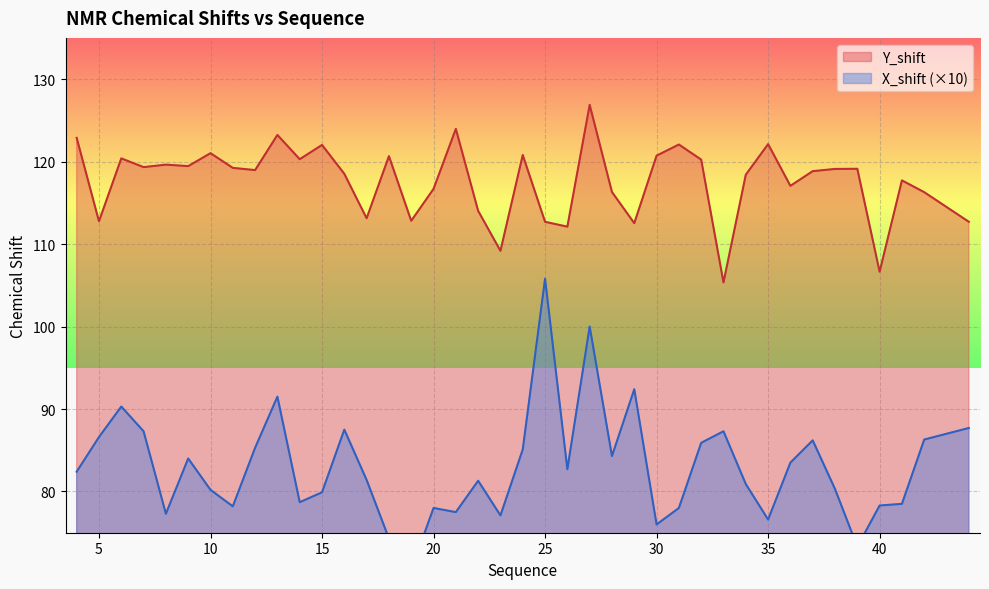

List the series in order of their peak value, lowest first.

X_shift, Y_shift